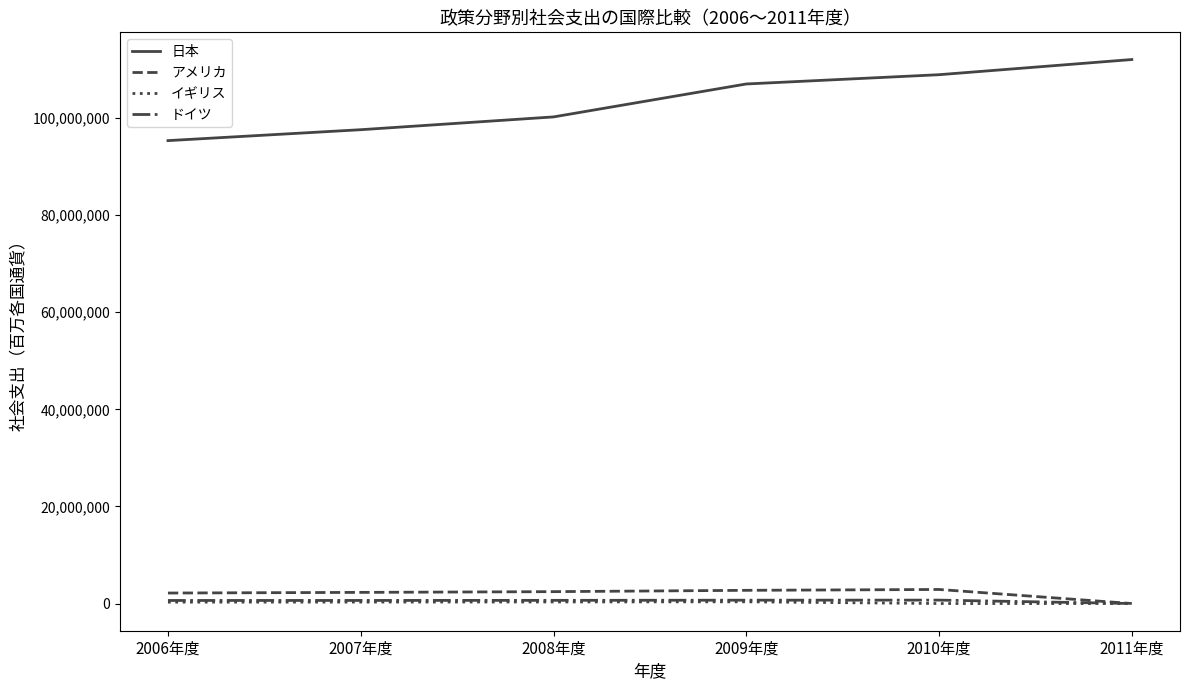

Which series has the largest total across all categories?

日本